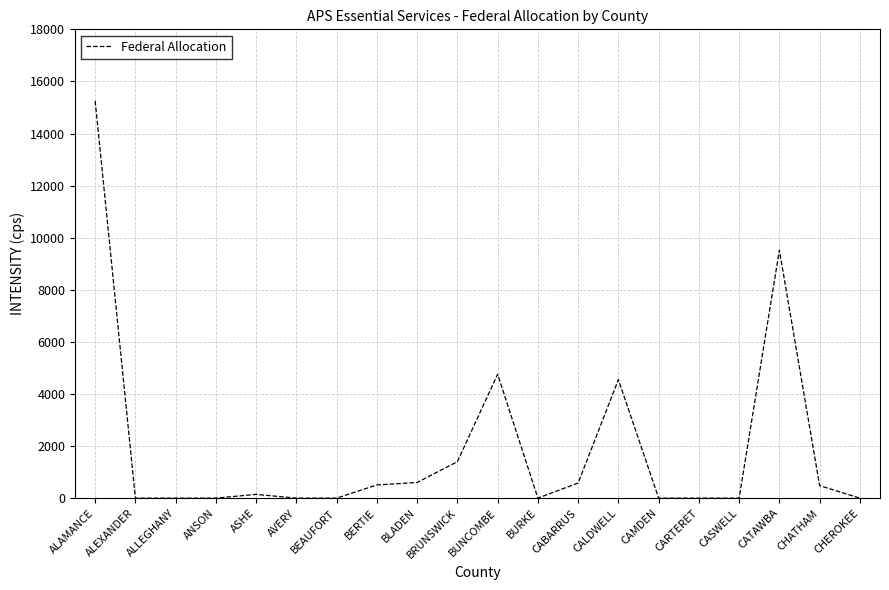

Which has a higher value, CATAWBA or ALEXANDER?

CATAWBA